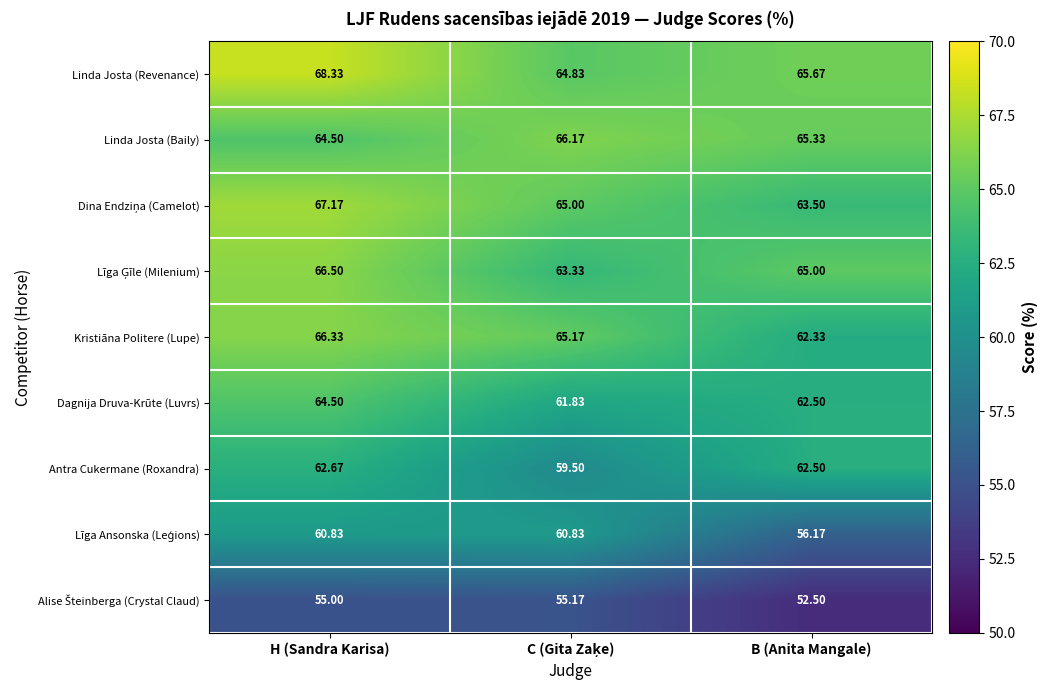

At which category does the chart reach its peak across all series?

H (Sandra Karisa)